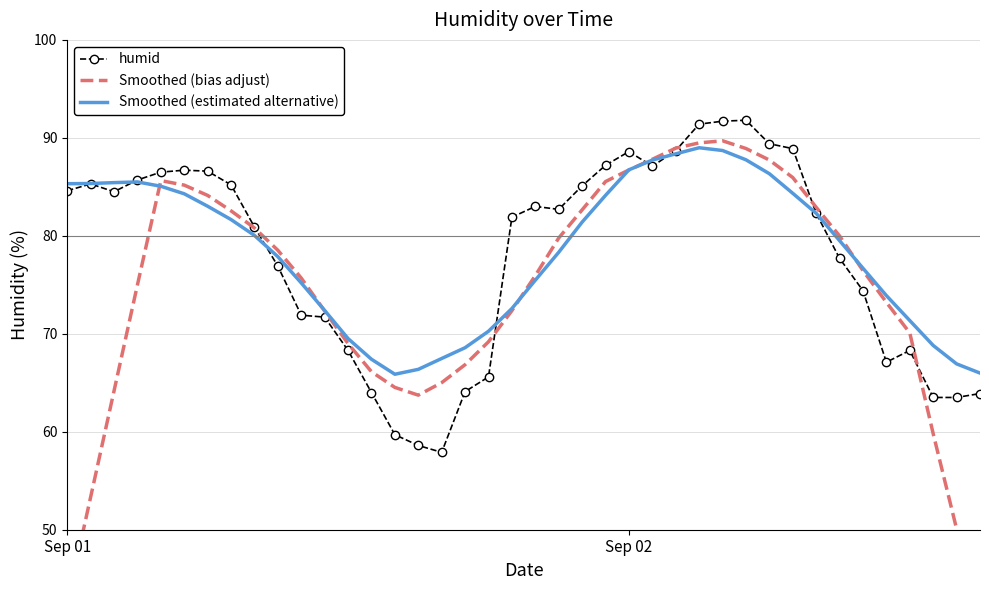

The Smoothed (bias adjust) series shows 85.6 at 4. True or false?

True